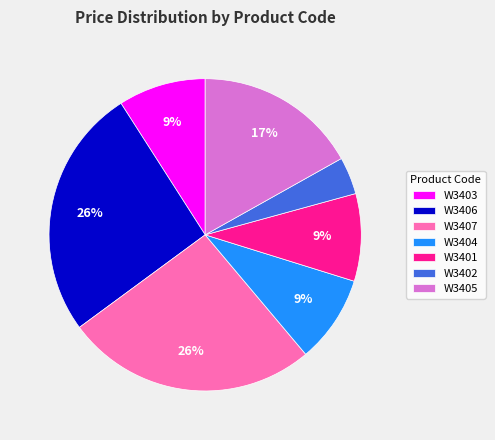

To the nearest percent, what is the difference between the W3406 and W3405 slice percentages?

9%